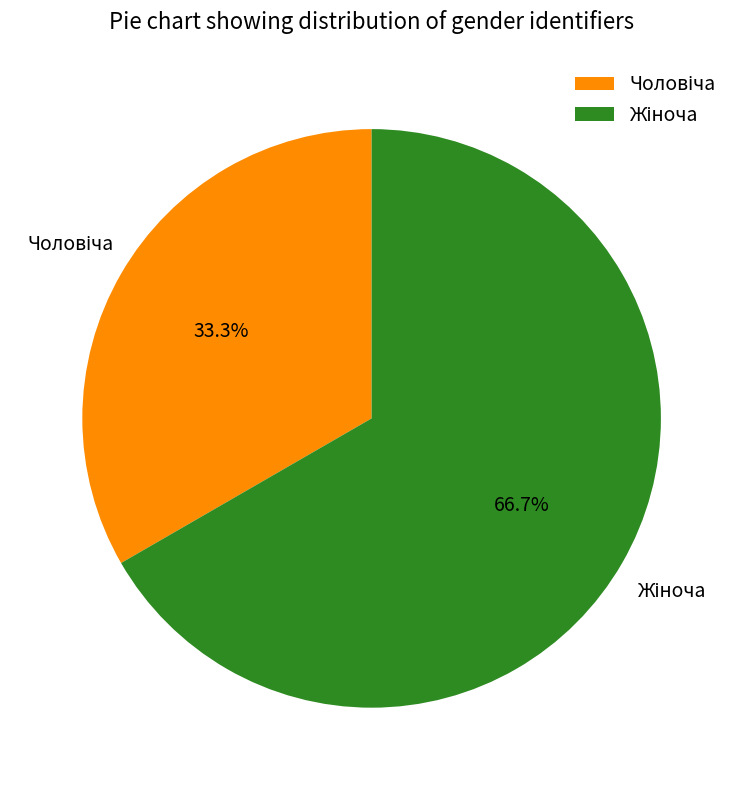

Does any single category account for the majority?

Yes